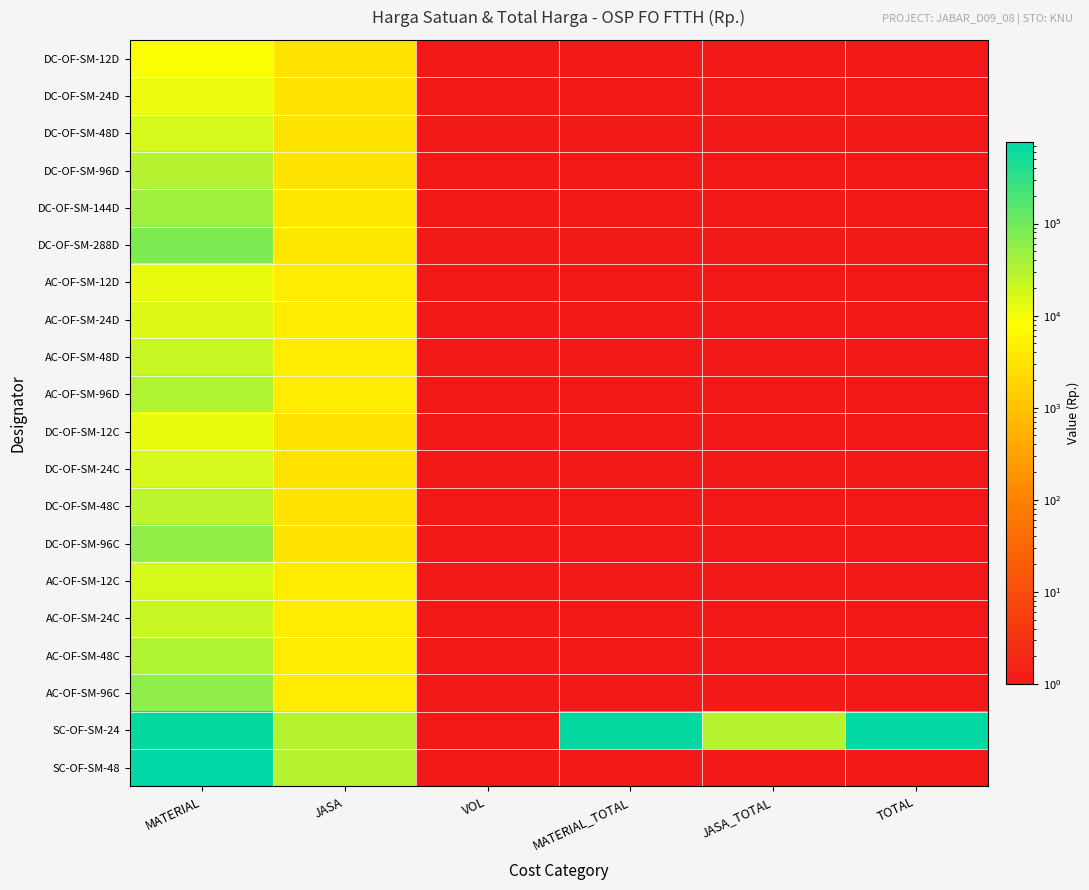

Reading right to left, transcribe all the data shown in this chart.

DC-OF-SM-12D: TOTAL=0.1	JASA_TOTAL=0.1	MATERIAL_TOTAL=0.1	VOL=0.1	JASA=3125.0	MATERIAL=8872.0
DC-OF-SM-24D: TOTAL=0.1	JASA_TOTAL=0.1	MATERIAL_TOTAL=0.1	VOL=0.1	JASA=3125.0	MATERIAL=11577.0
DC-OF-SM-48D: TOTAL=0.1	JASA_TOTAL=0.1	MATERIAL_TOTAL=0.1	VOL=0.1	JASA=3125.0	MATERIAL=17056.0
DC-OF-SM-96D: TOTAL=0.1	JASA_TOTAL=0.1	MATERIAL_TOTAL=0.1	VOL=0.1	JASA=3125.0	MATERIAL=31011.0
DC-OF-SM-144D: TOTAL=0.1	JASA_TOTAL=0.1	MATERIAL_TOTAL=0.1	VOL=0.1	JASA=3802.0	MATERIAL=43932.0
DC-OF-SM-288D: TOTAL=0.1	JASA_TOTAL=0.1	MATERIAL_TOTAL=0.1	VOL=0.1	JASA=3796.0	MATERIAL=79595.0
AC-OF-SM-12D: TOTAL=0.1	JASA_TOTAL=0.1	MATERIAL_TOTAL=0.1	VOL=0.1	JASA=4354.0	MATERIAL=12611.0
AC-OF-SM-24D: TOTAL=0.1	JASA_TOTAL=0.1	MATERIAL_TOTAL=0.1	VOL=0.1	JASA=4321.0	MATERIAL=15506.0
AC-OF-SM-48D: TOTAL=0.1	JASA_TOTAL=0.1	MATERIAL_TOTAL=0.1	VOL=0.1	JASA=4321.0	MATERIAL=21708.0
AC-OF-SM-96D: TOTAL=0.1	JASA_TOTAL=0.1	MATERIAL_TOTAL=0.1	VOL=0.1	JASA=4321.0	MATERIAL=33078.0
DC-OF-SM-12C: TOTAL=0.1	JASA_TOTAL=0.1	MATERIAL_TOTAL=0.1	VOL=0.1	JASA=3125.0	MATERIAL=11991.0
DC-OF-SM-24C: TOTAL=0.1	JASA_TOTAL=0.1	MATERIAL_TOTAL=0.1	VOL=0.1	JASA=3125.0	MATERIAL=17056.0
DC-OF-SM-48C: TOTAL=0.1	JASA_TOTAL=0.1	MATERIAL_TOTAL=0.1	VOL=0.1	JASA=3125.0	MATERIAL=26876.0
DC-OF-SM-96C: TOTAL=0.1	JASA_TOTAL=0.1	MATERIAL_TOTAL=0.1	VOL=0.1	JASA=3125.0	MATERIAL=55820.0
AC-OF-SM-12C: TOTAL=0.1	JASA_TOTAL=0.1	MATERIAL_TOTAL=0.1	VOL=0.1	JASA=4321.0	MATERIAL=16474.0
AC-OF-SM-24C: TOTAL=0.1	JASA_TOTAL=0.1	MATERIAL_TOTAL=0.1	VOL=0.1	JASA=4321.0	MATERIAL=21811.0
AC-OF-SM-48C: TOTAL=0.1	JASA_TOTAL=0.1	MATERIAL_TOTAL=0.1	VOL=0.1	JASA=4321.0	MATERIAL=34112.0
AC-OF-SM-96C: TOTAL=0.1	JASA_TOTAL=0.1	MATERIAL_TOTAL=0.1	VOL=0.1	JASA=4321.0	MATERIAL=58921.0
SC-OF-SM-24: TOTAL=705215.0	JASA_TOTAL=30726.0	MATERIAL_TOTAL=674489.0	VOL=1.0	JASA=30726.0	MATERIAL=674489.0
SC-OF-SM-48: TOTAL=0.1	JASA_TOTAL=0.1	MATERIAL_TOTAL=0.1	VOL=0.1	JASA=30726.0	MATERIAL=761991.0